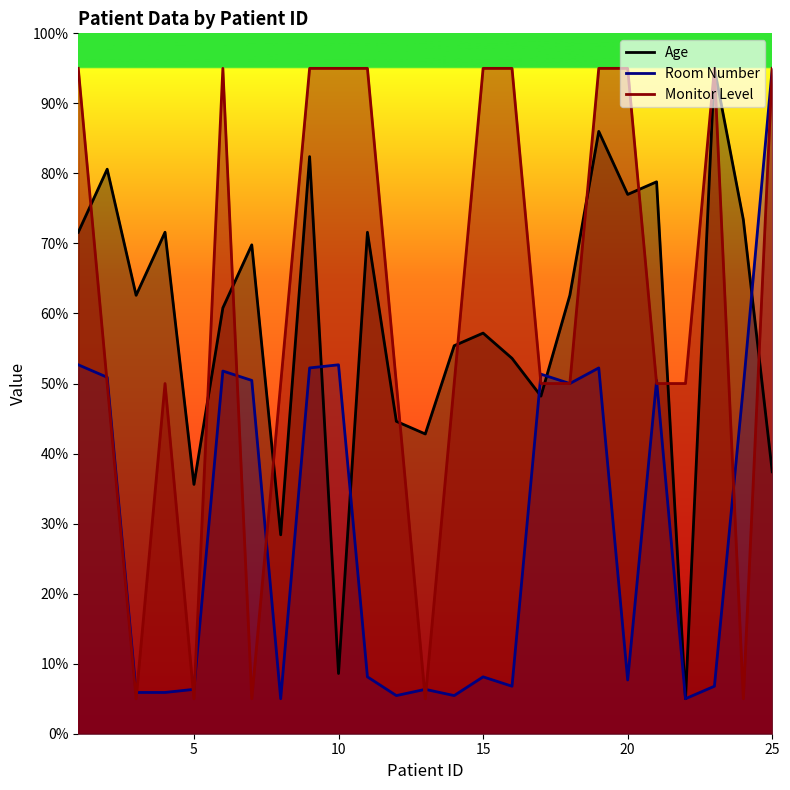

What is the maximum value shown in the chart?

95.0